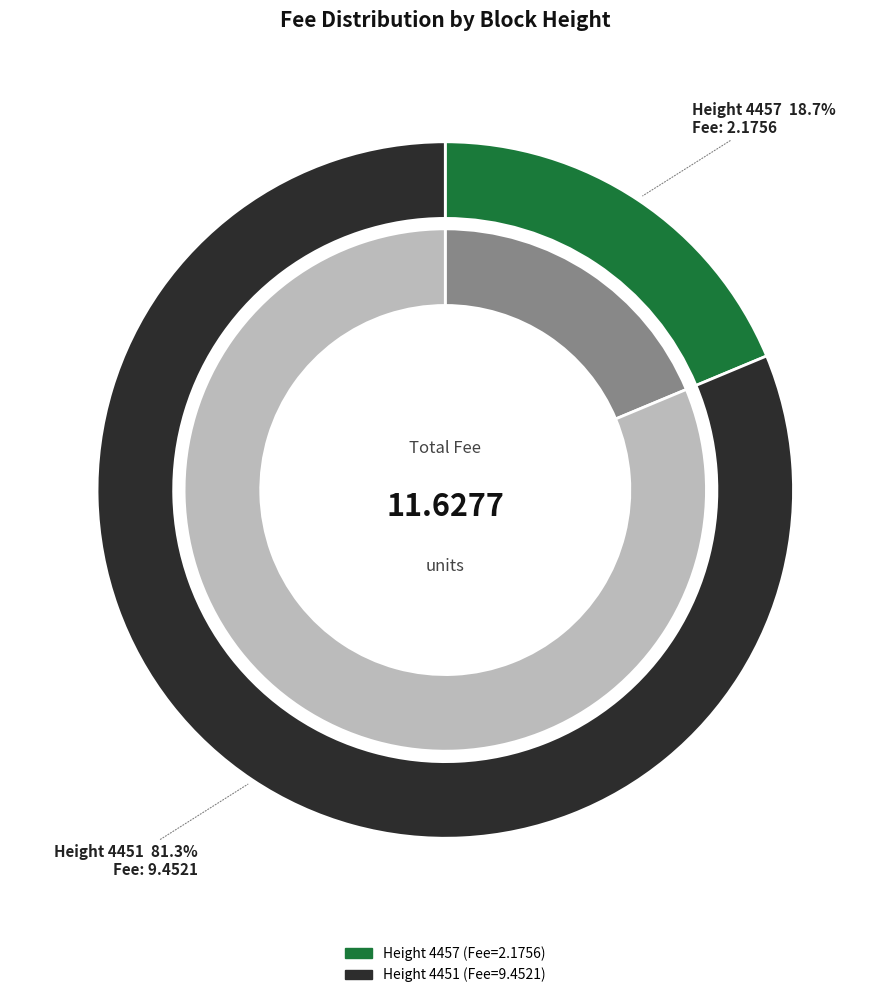

Between 4451 and 4457, which is larger?

4451